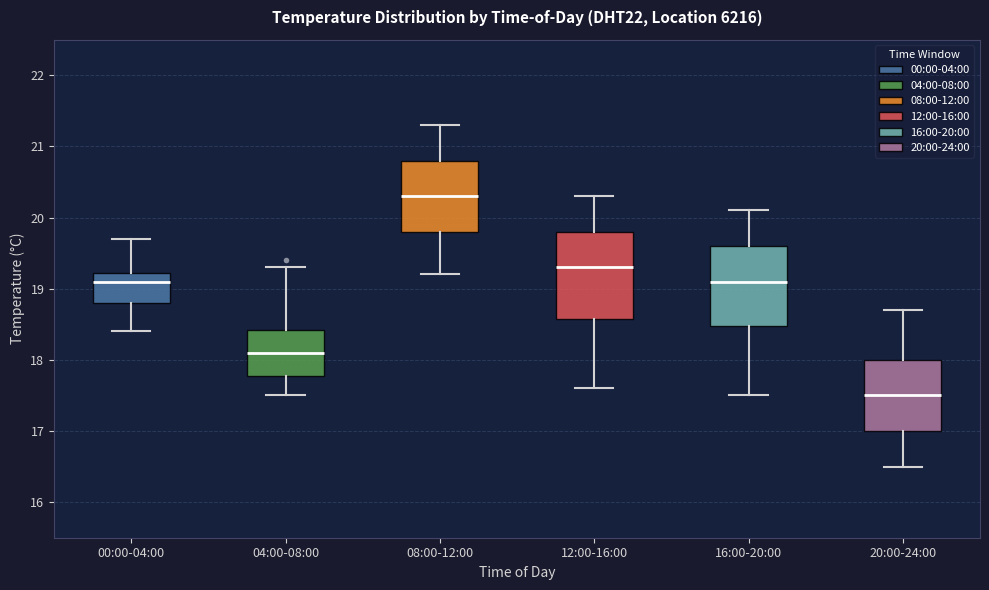

Reading left to right, read every box against the y-axis: the position of its median line, the range the box covers, and the ends of its whiskers. The values are not printed on the chart, so give them approximately, as read against the axis.

00:00-04:00: median 19.1, box 18.8 to 19.2, whiskers 18.4 to 19.7
04:00-08:00: median 18.1, box 17.8 to 18.4, whiskers 17.5 to 19.3
08:00-12:00: median 20.3, box 19.8 to 20.8, whiskers 19.2 to 21.3
12:00-16:00: median 19.3, box 18.6 to 19.8, whiskers 17.6 to 20.3
16:00-20:00: median 19.1, box 18.5 to 19.6, whiskers 17.5 to 20.1
20:00-24:00: median 17.5, box 17.0 to 18.0, whiskers 16.5 to 18.7